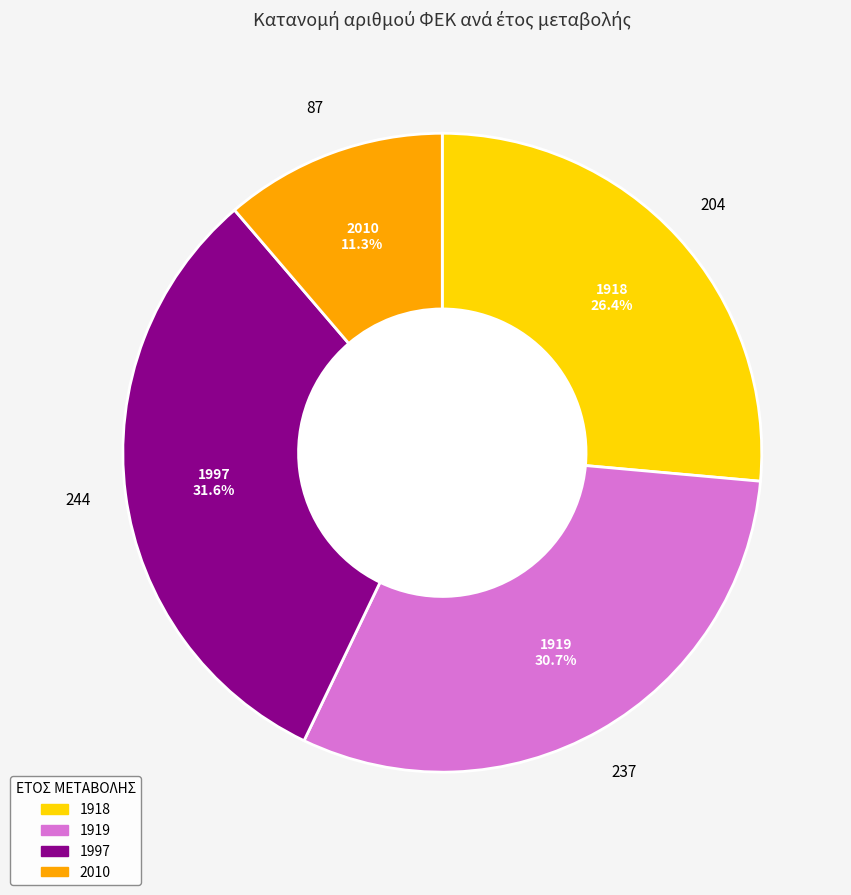

What percentage is the 1919 slice, to the nearest percent?

31%